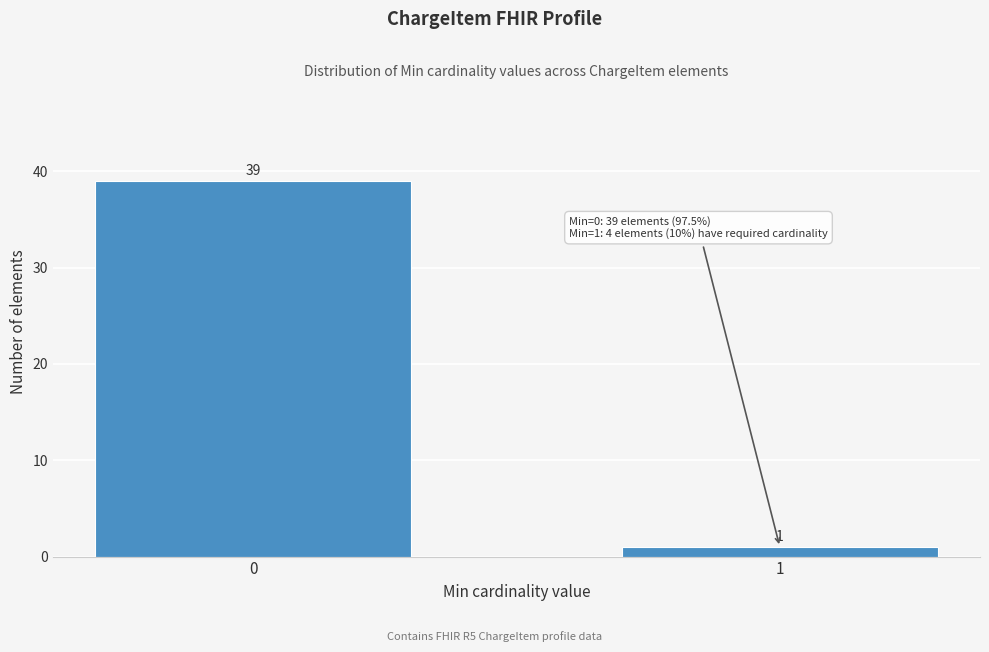

Reading left to right, list all the values displayed in this chart.

39	1